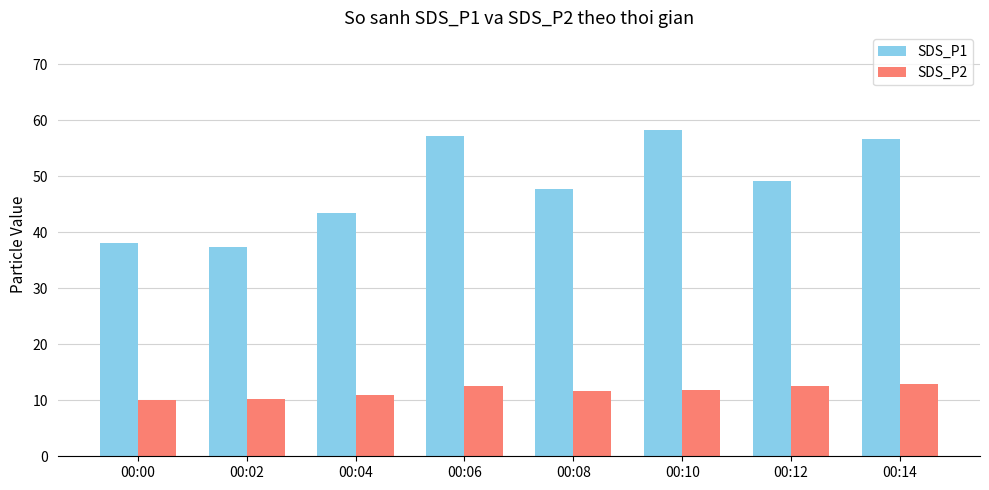

What is the value of the SDS_P2 bar at the 4th from the left?

12.6